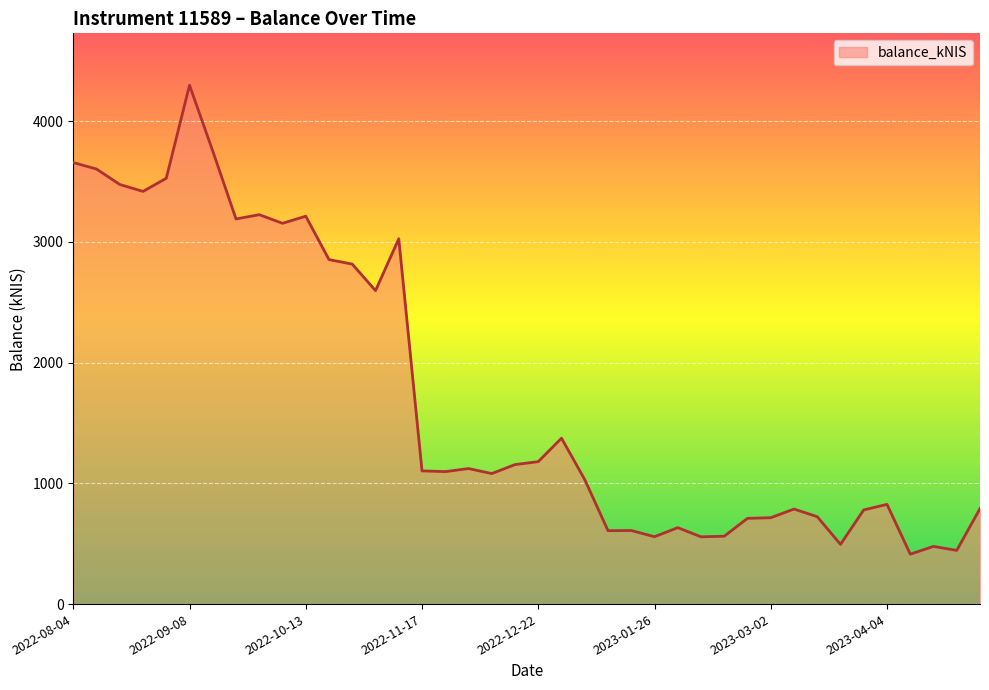

What is the maximum value shown in the chart?

4297.9